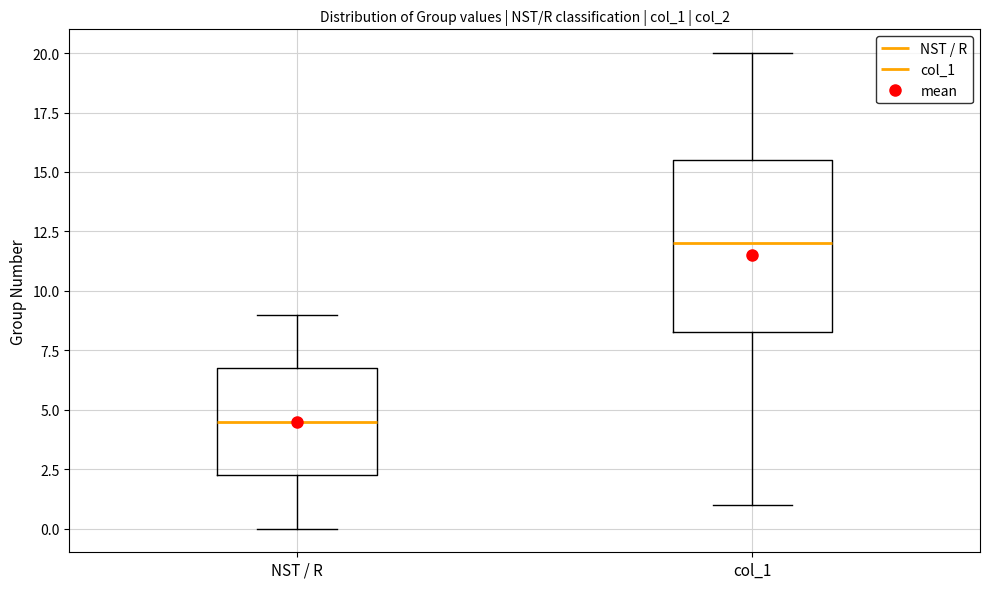

Which box has the lowest median line?

NST / R